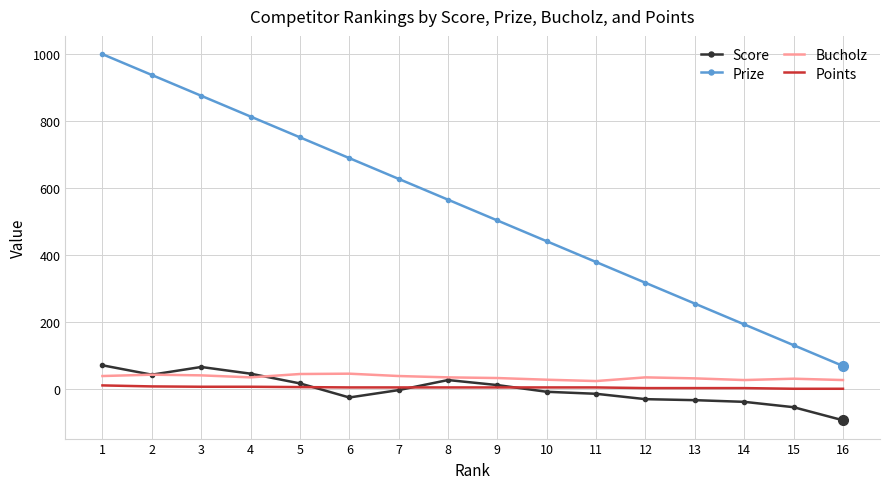

List the series in order of their peak value, lowest first.

Points, Bucholz, Score, Prize